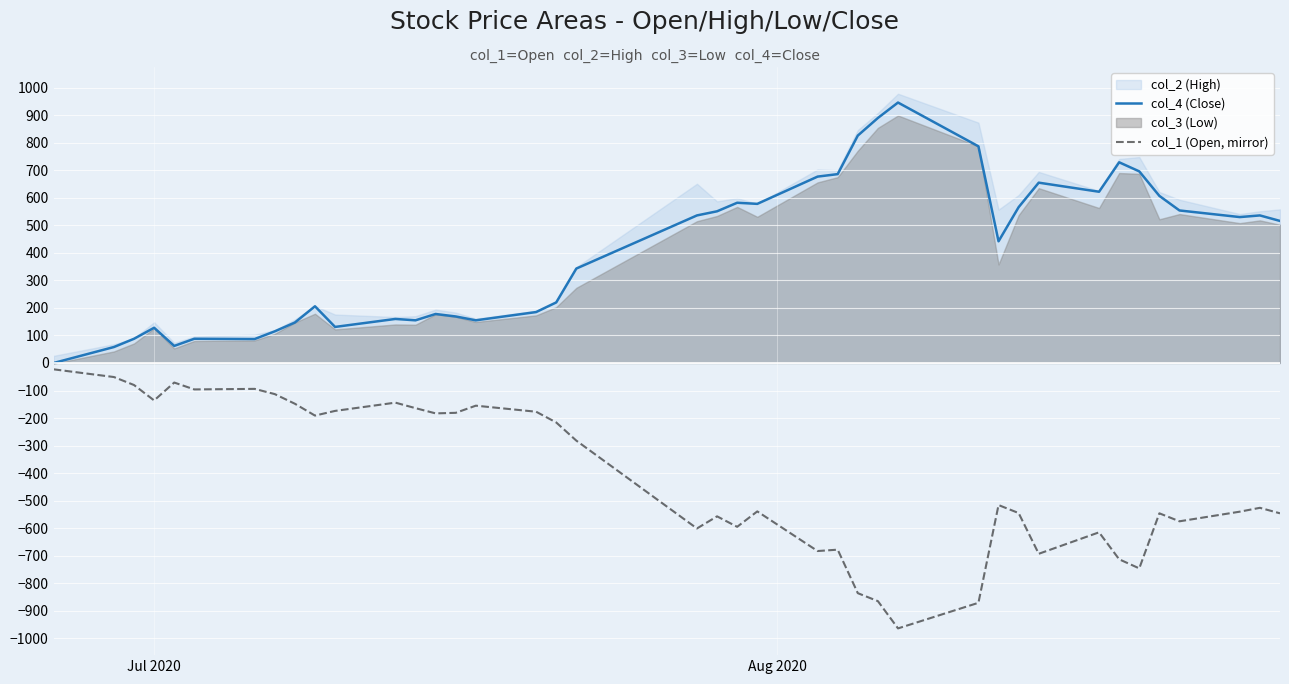

Which series has the largest range (max minus min)?

col_4 (Close)